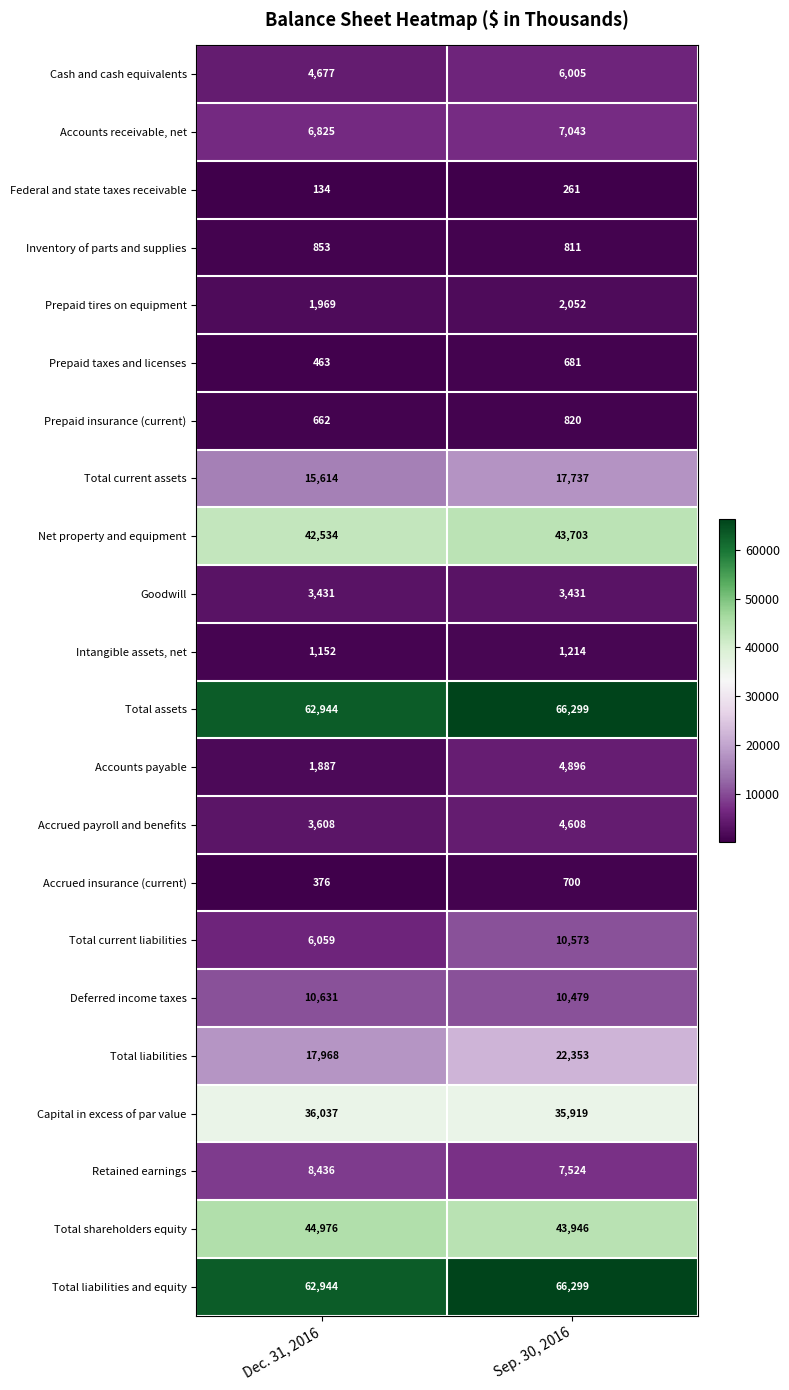

What is the lowest value of the Net property and equipment series?

42534